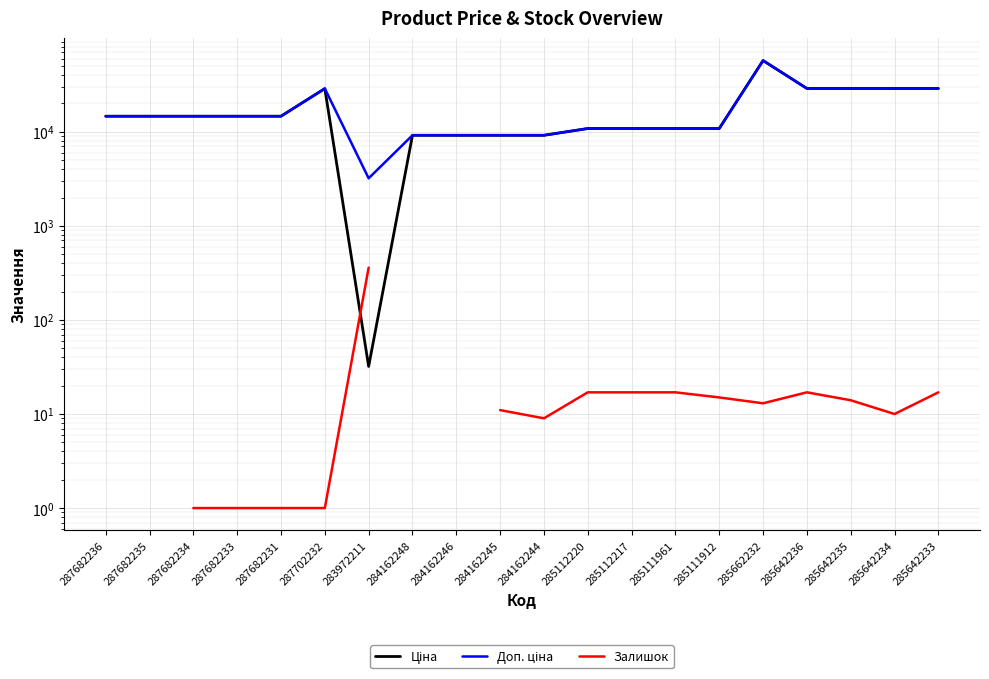

At 285111961, list the series in order from smallest to largest.

Залишок, Ціна, Доп. ціна